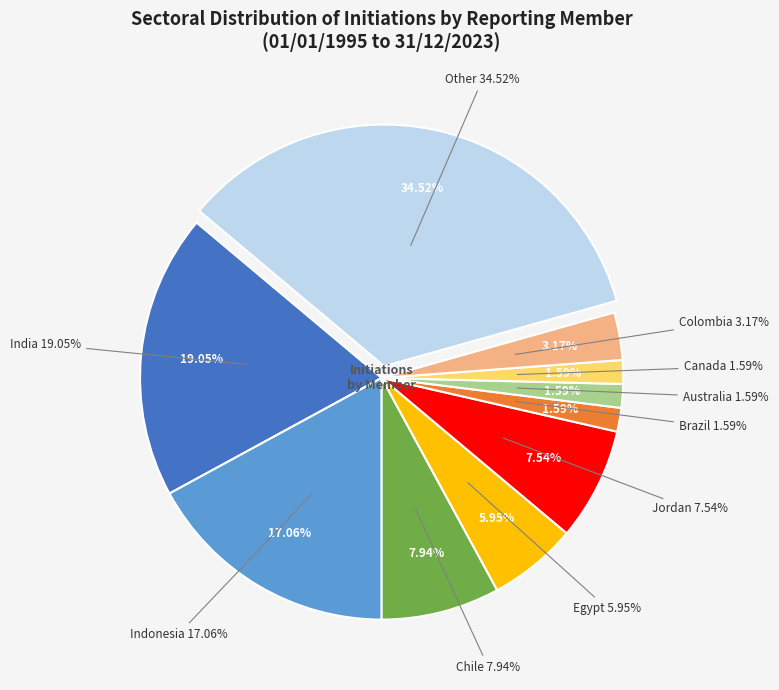

To the nearest percent, what portion does Canada represent?

2%